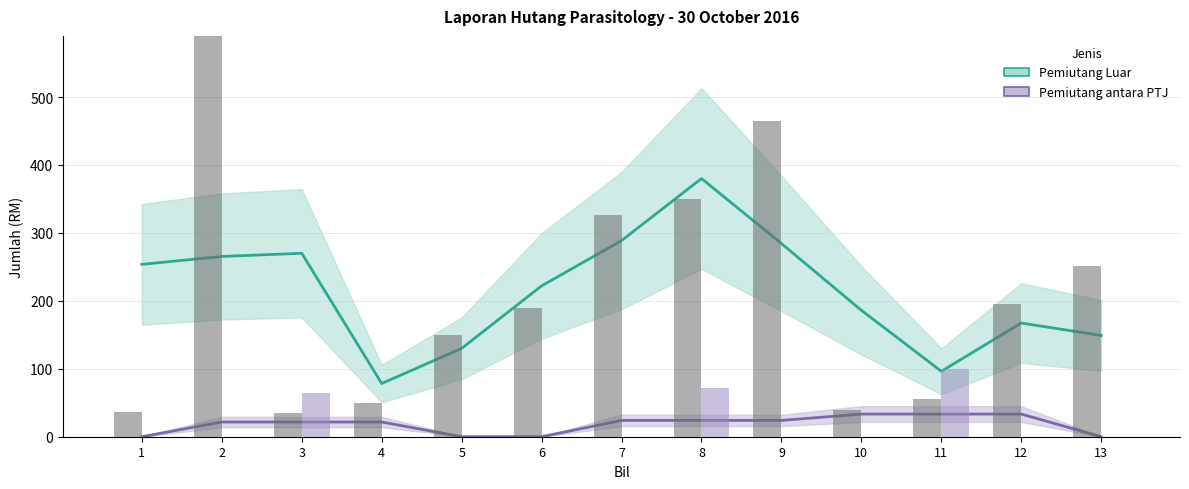

At which label does Pemiutang Luar first exceed 190?

2